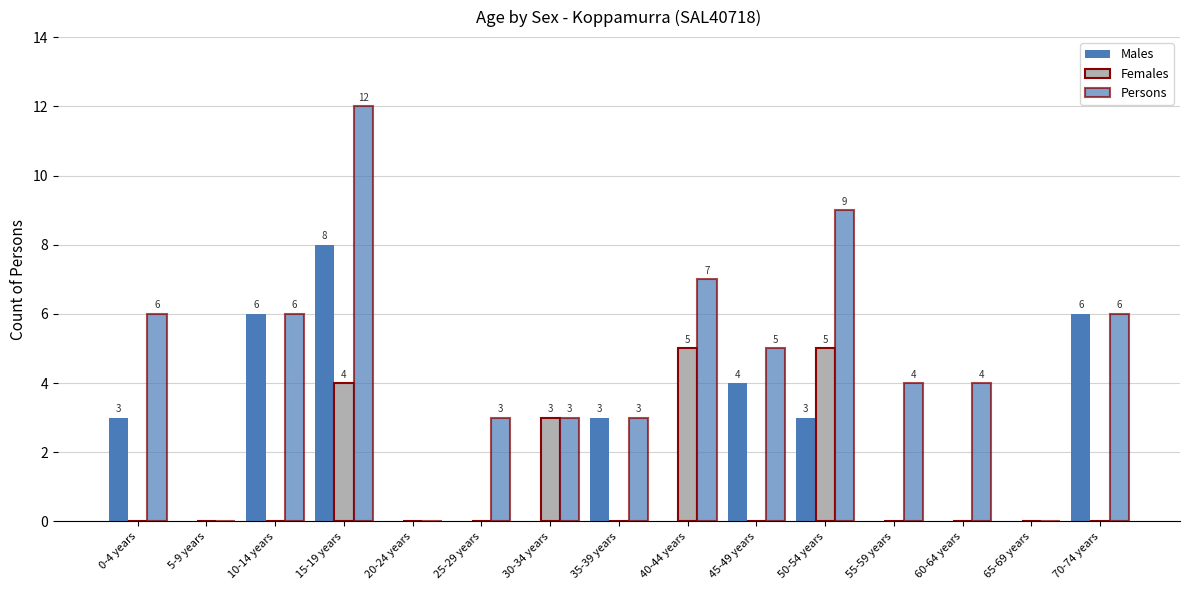

What is the difference between the maximum and minimum values in the Persons series?

12